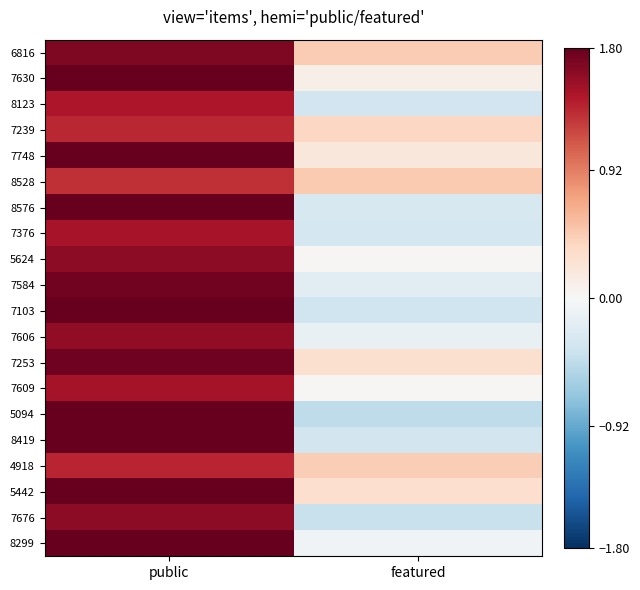

List the series in order of their peak value, highest first.

5442, 8576, 7630, 8299, 7103, 8419, 7748, 5094, 7253, 7584, 6816, 7676, 5624, 7606, 7609, 7376, 8123, 4918, 7239, 8528